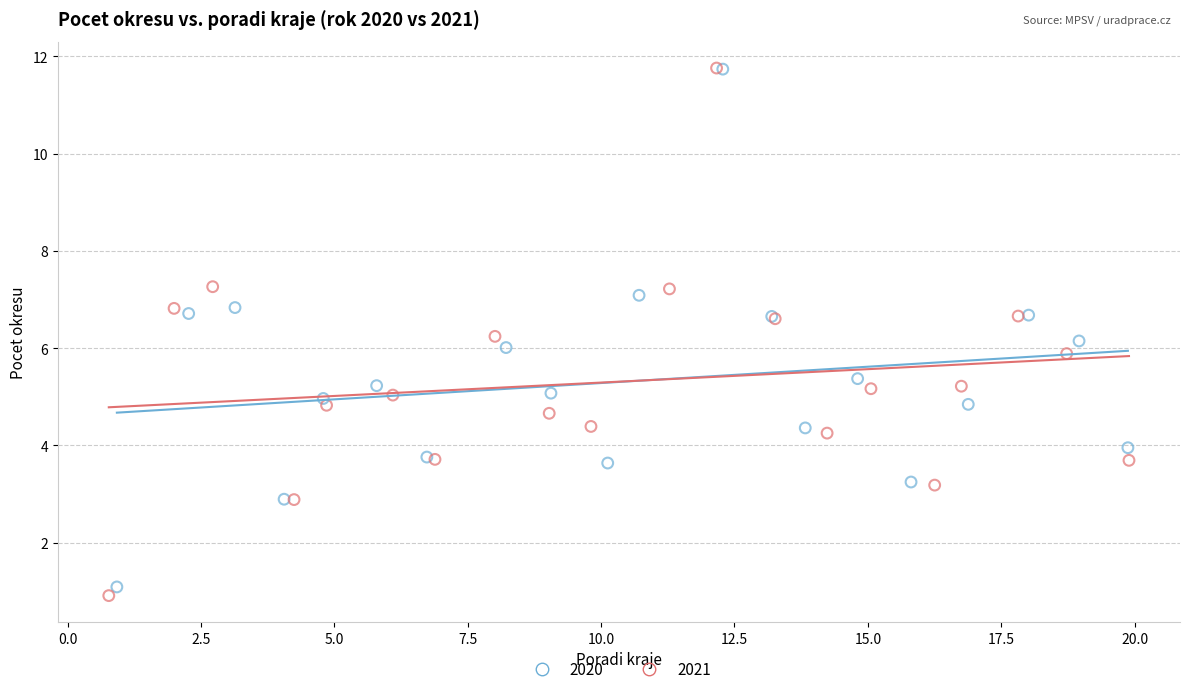

Which series has the widest spread of Y values?

2021